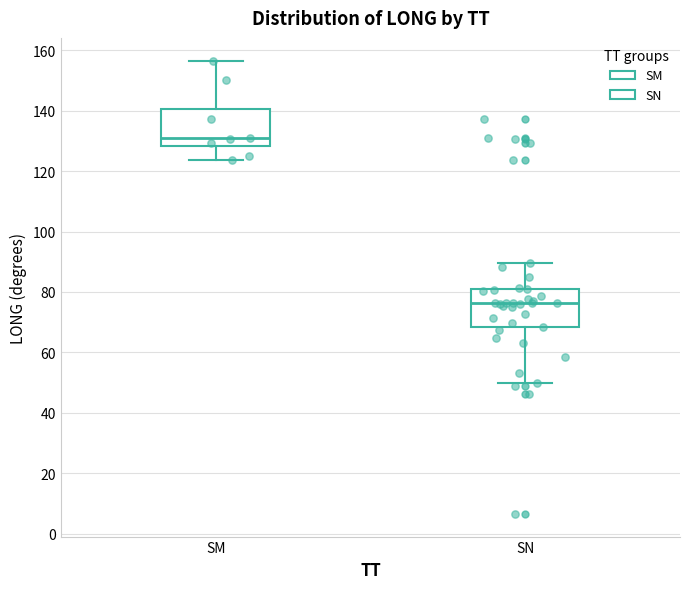

Reading left to right, read every box against the y-axis: the position of its median line, the range the box covers, and the ends of its whiskers. The values are not printed on the chart, so give them approximately, as read against the axis.

SM: median 130, box 128 to 140, whiskers 124 to 156
SN: median 76, box 68 to 82, whiskers 50 to 90